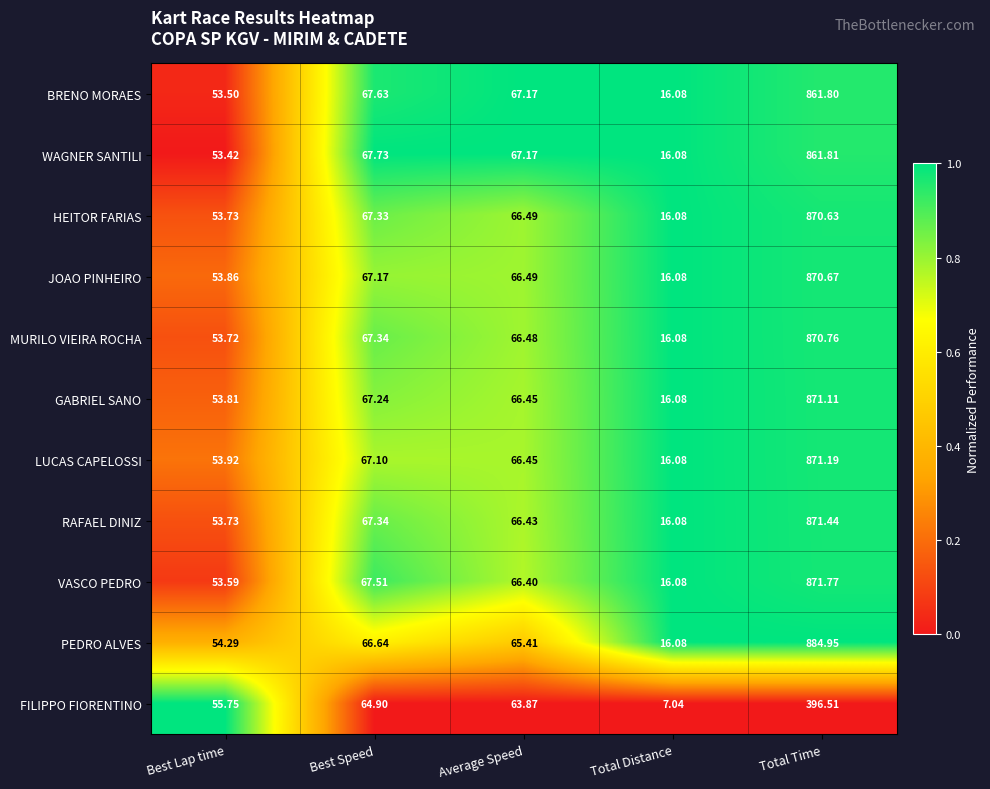

At which category is the sum across all series the highest?

Total Time